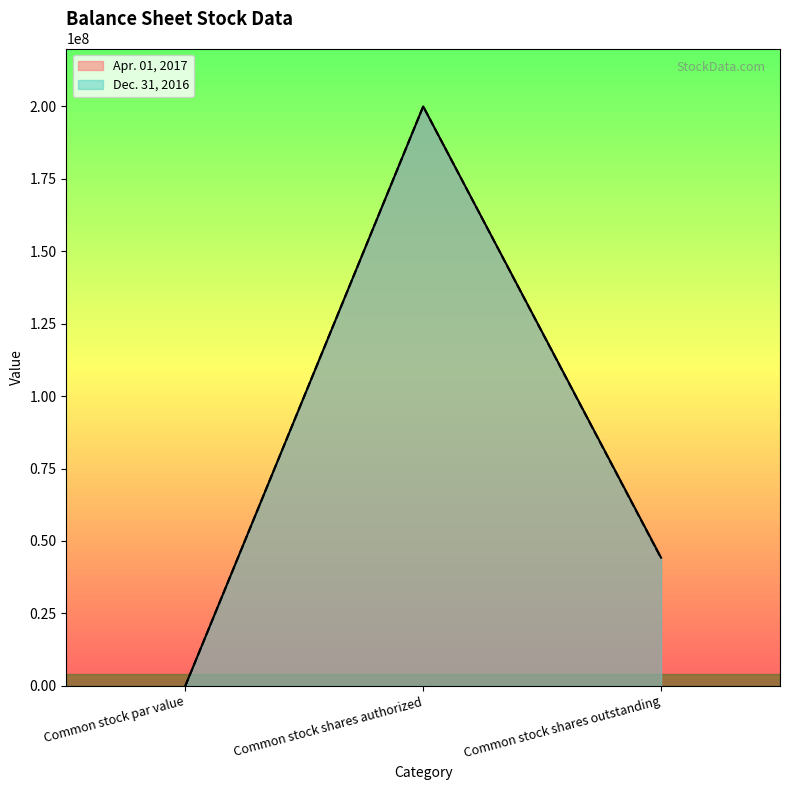

Is the value of Apr. 01, 2017 at Common stock shares outstanding greater than the value of Dec. 31, 2016 at Common stock shares authorized?

No